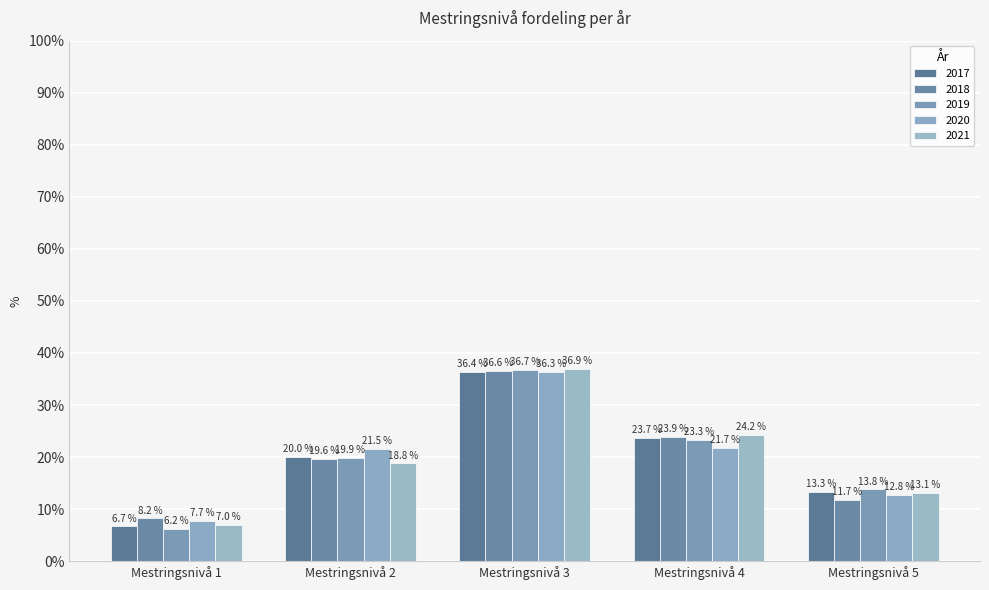

At which label is 2021 closest to 21?

Mestringsnivå 2